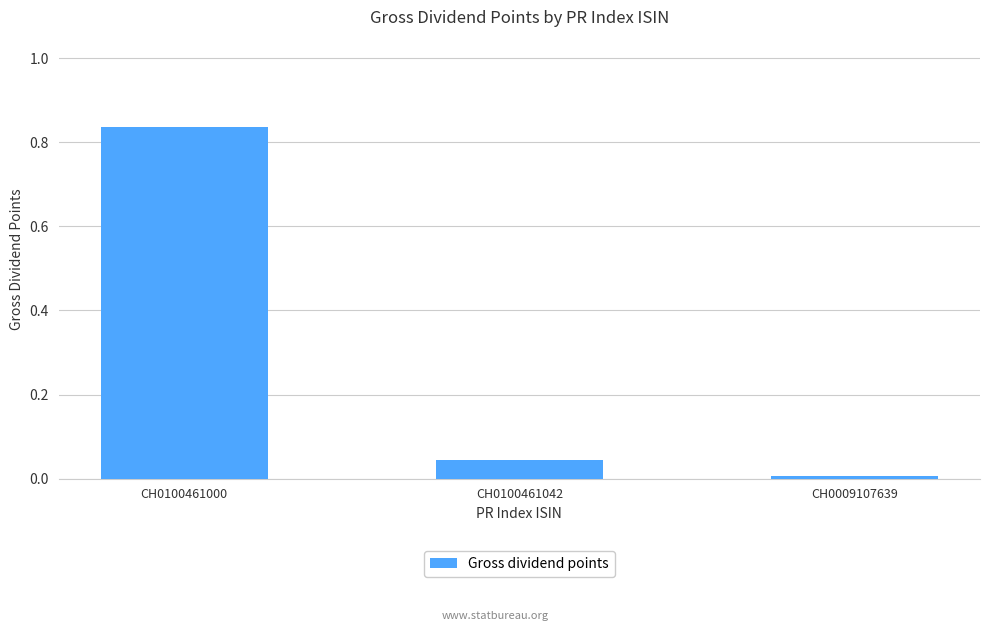

What is the label of the 1st bar from the left?

CH0100461000